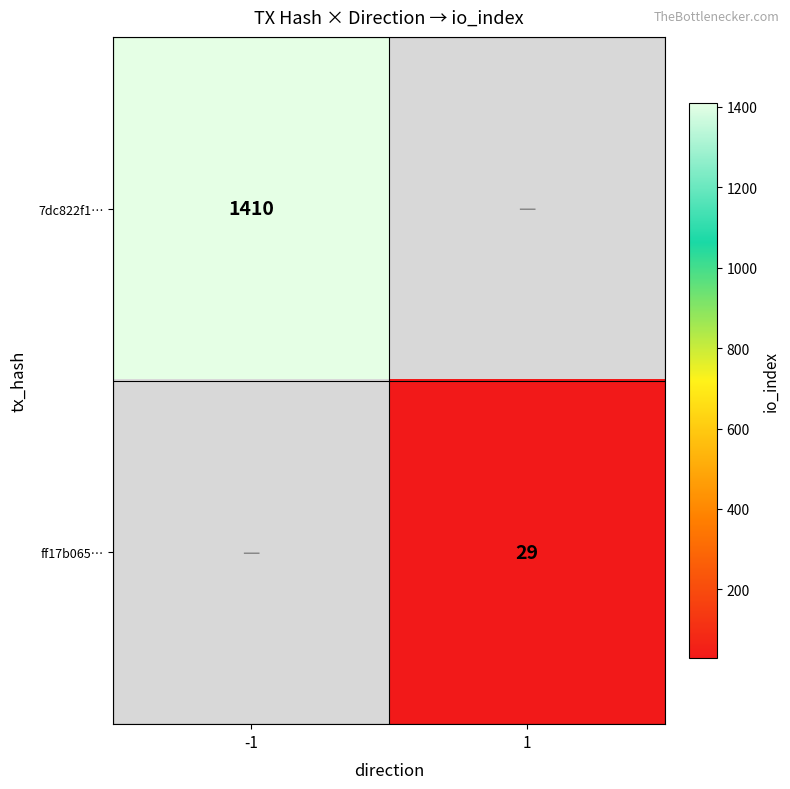

The value of ff17b065… at 1 is 29. True or false?

True